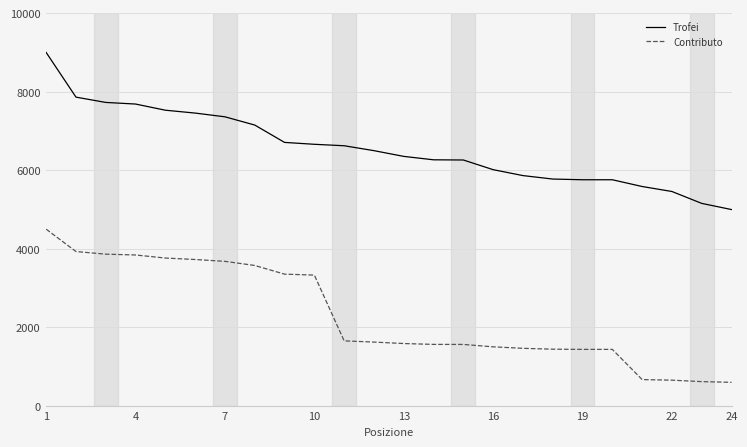

Which series has the largest total across all categories?

Trofei